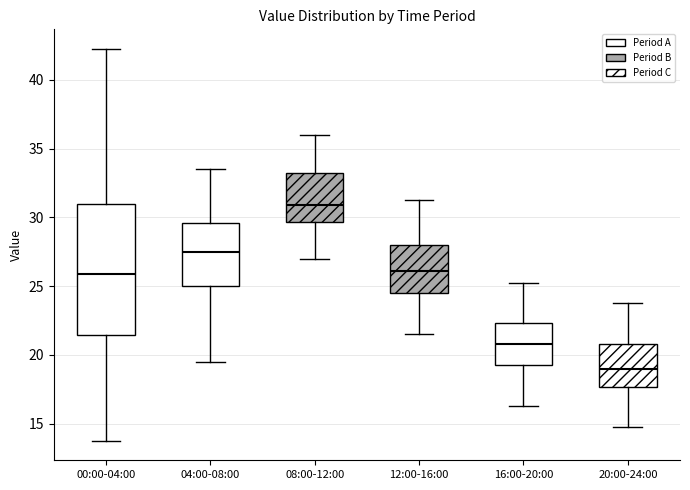

Which box is the tallest, from its lower edge to its upper edge?

00:00-04:00